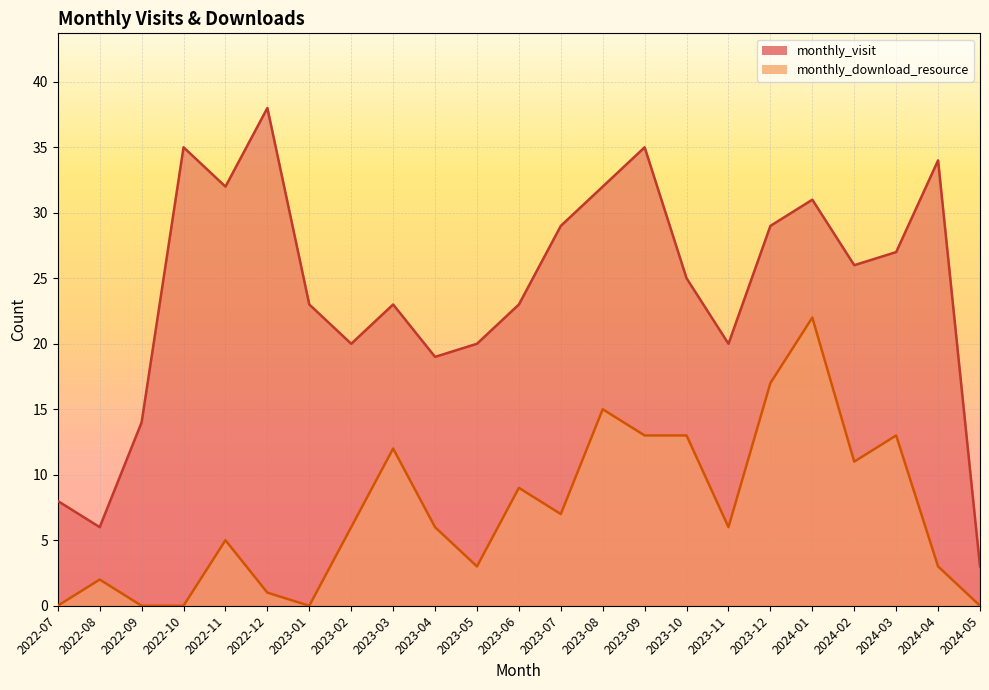

At how many categories does at least one series exceed 30?

7